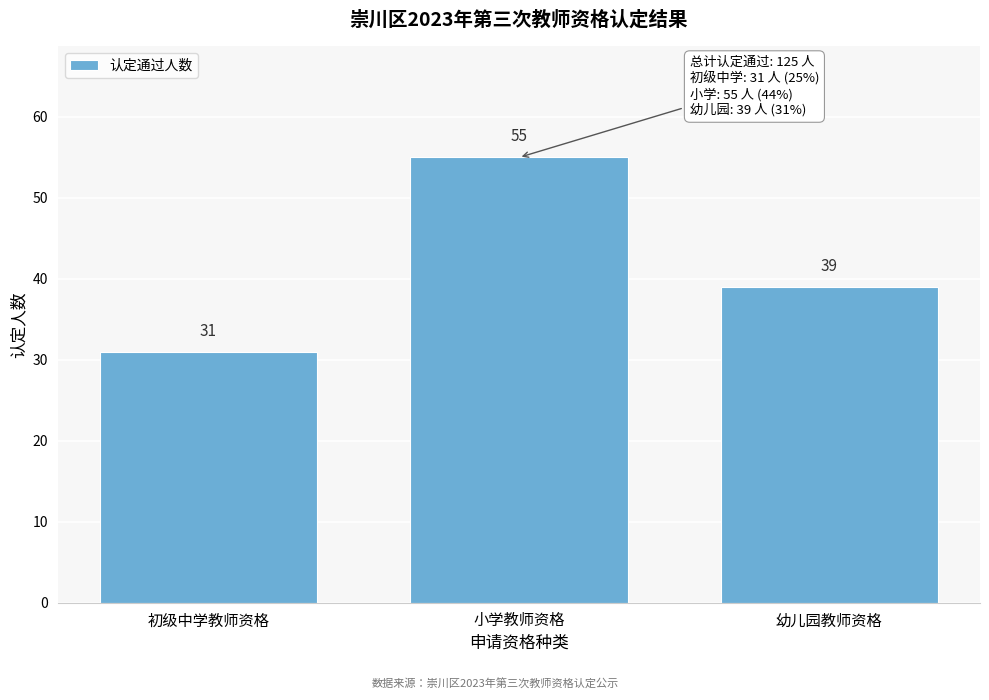

Reading left to right, extract all data points from this chart.

31	55	39